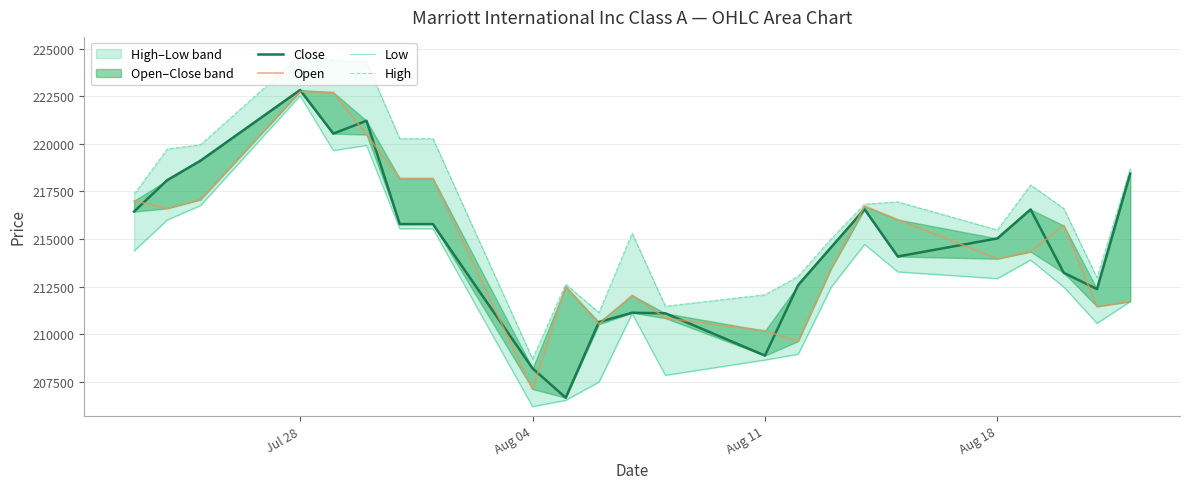

Count the number of categories in the chart.

23